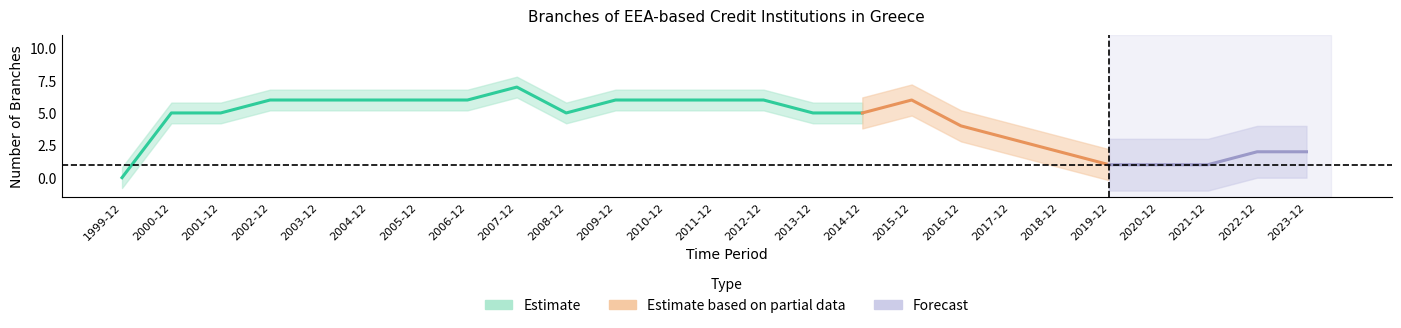

Reading left to right, extract all data points from this chart.

0	5	5	6	6	6	6	6	7	5	6	6	6	6	5	5	6	4	3	2	1	1	1	2	2